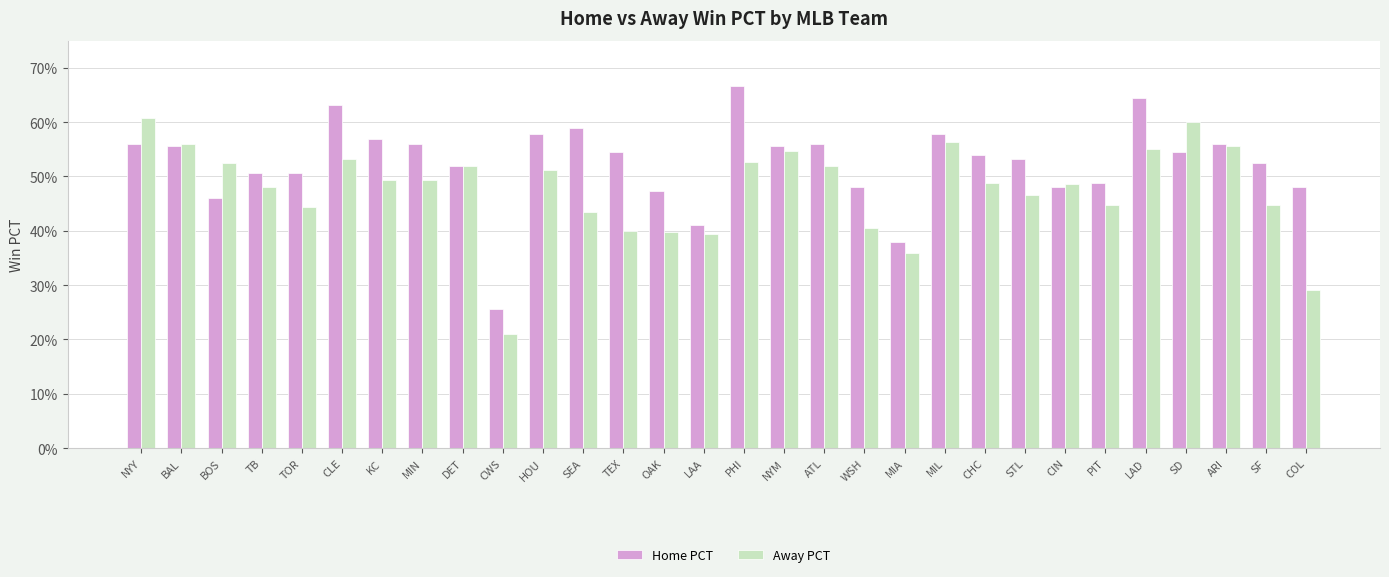

What are all the series names shown in the legend?

Home PCT, Away PCT